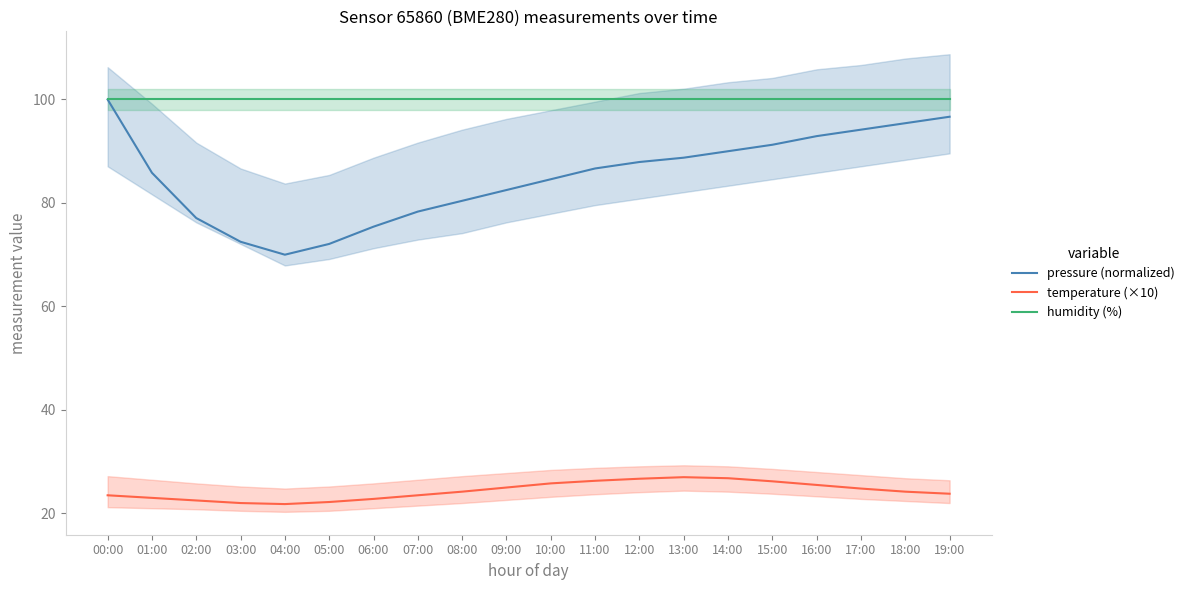

Reading left to right, transcribe all the data shown in this chart.

pressure (normalized): 00:00=100.0	01:00=85.8	02:00=77.1	03:00=72.5	04:00=70.0	05:00=72.1	06:00=75.4	07:00=78.3	08:00=80.4	09:00=82.5	10:00=84.6	11:00=86.7	12:00=87.9	13:00=88.8	14:00=90.0	15:00=91.2	16:00=92.9	17:00=94.2	18:00=95.4	19:00=96.7
temperature (×10): 00:00=23.5	01:00=23.0	02:00=22.5	03:00=22.0	04:00=21.8	05:00=22.2	06:00=22.8	07:00=23.5	08:00=24.2	09:00=25.0	10:00=25.8	11:00=26.3	12:00=26.7	13:00=27.0	14:00=26.8	15:00=26.2	16:00=25.5	17:00=24.8	18:00=24.2	19:00=23.8
humidity (%): 00:00=100.0	01:00=100.0	02:00=100.0	03:00=100.0	04:00=100.0	05:00=100.0	06:00=100.0	07:00=100.0	08:00=100.0	09:00=100.0	10:00=100.0	11:00=100.0	12:00=100.0	13:00=100.0	14:00=100.0	15:00=100.0	16:00=100.0	17:00=100.0	18:00=100.0	19:00=100.0